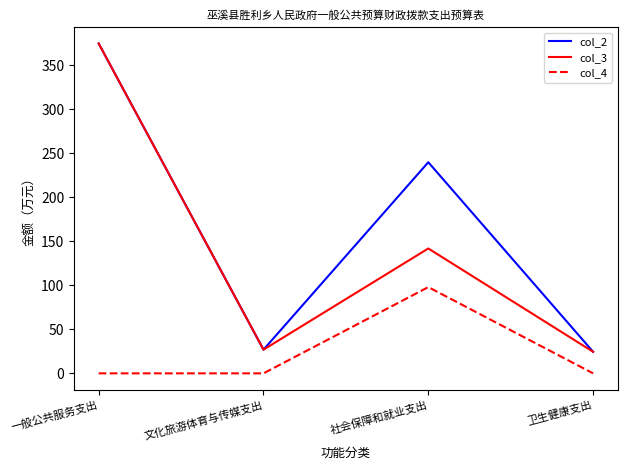

Reading left to right, transcribe all the data shown in this chart.

col_2: 一般公共服务支出=374.9	文化旅游体育与传媒支出=26.9	社会保障和就业支出=240.0	卫生健康支出=24.5
col_3: 一般公共服务支出=374.9	文化旅游体育与传媒支出=26.9	社会保障和就业支出=142.0	卫生健康支出=24.5
col_4: 一般公共服务支出=0.0	文化旅游体育与传媒支出=0.0	社会保障和就业支出=98.0	卫生健康支出=0.0